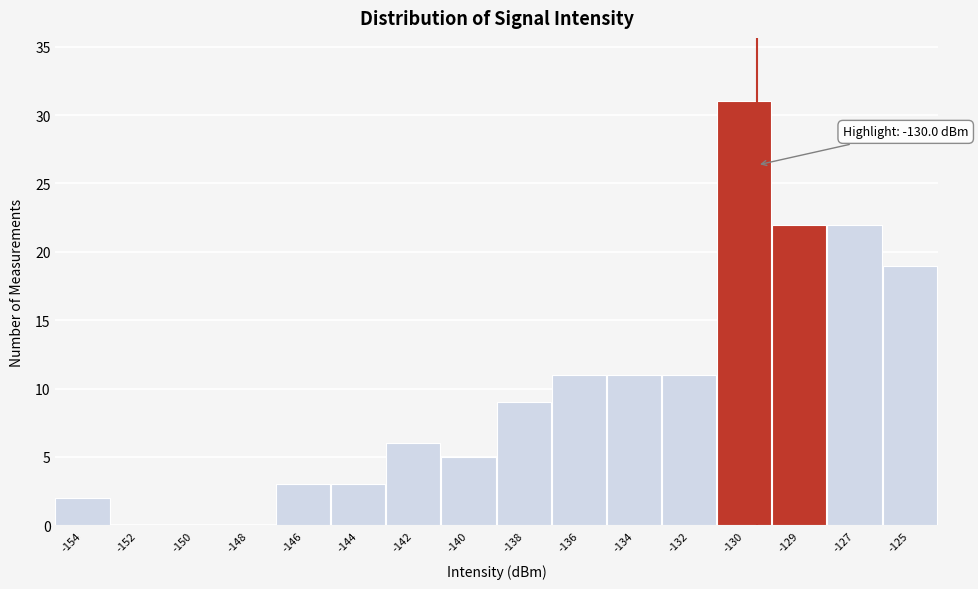

Reading left to right, what are all the values shown in this chart?

-154=2	-152=0	-150=0	-148=0	-146=3	-144=3	-142=6	-140=5	-138=9	-136=11	-134=11	-132=11	-130=31	-129=22	-127=22	-125=19